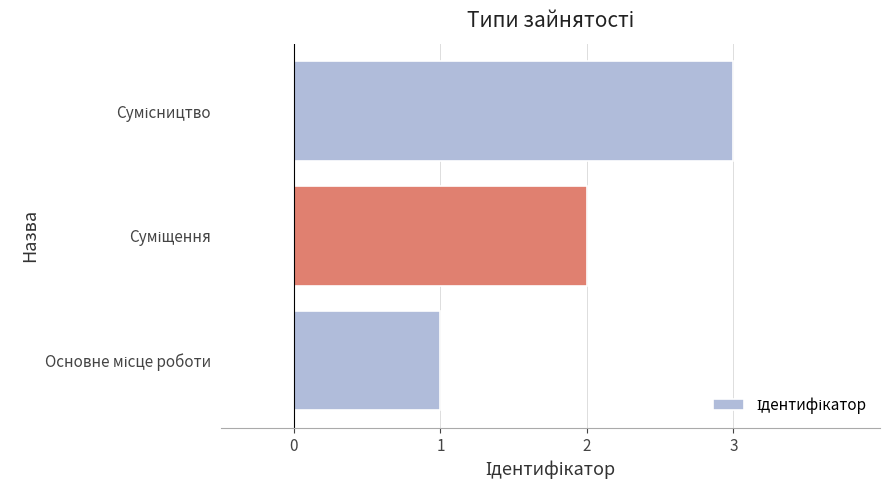

What is the sum of all values?

6